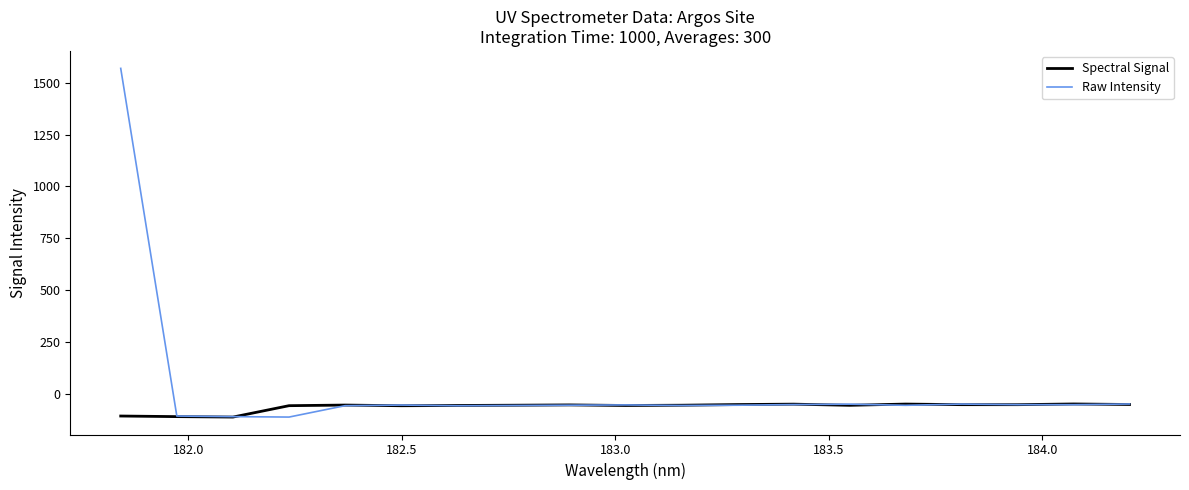

What are all the series names shown in the legend?

Spectral Signal, Raw Intensity